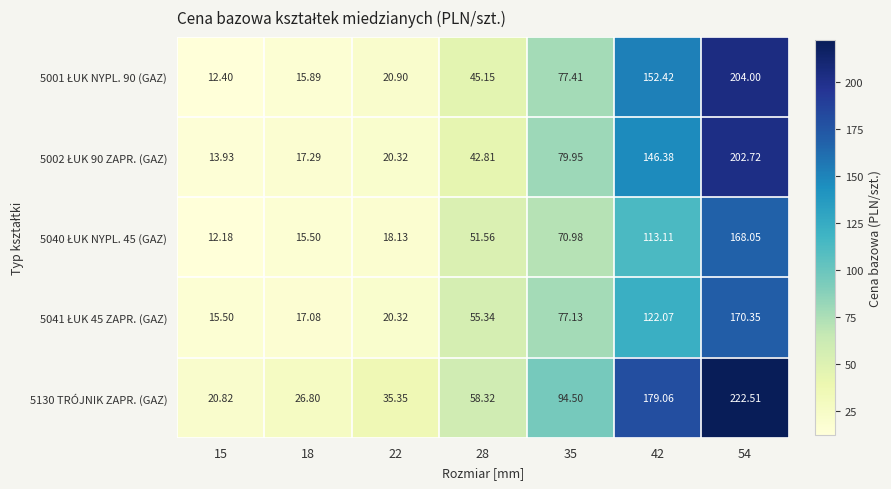

What is the spread (max minus min) of values at 54?

54.5